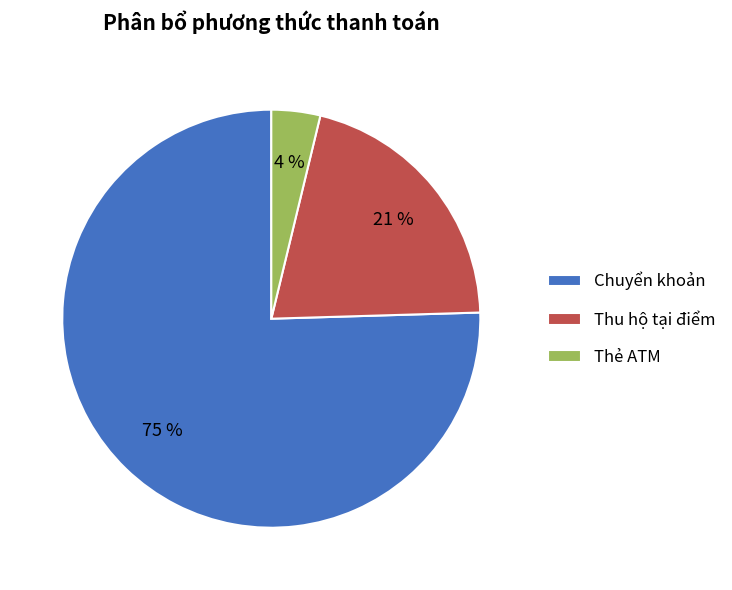

Between Thu hộ tại điểm and Chuyển khoản, which is larger?

Chuyển khoản